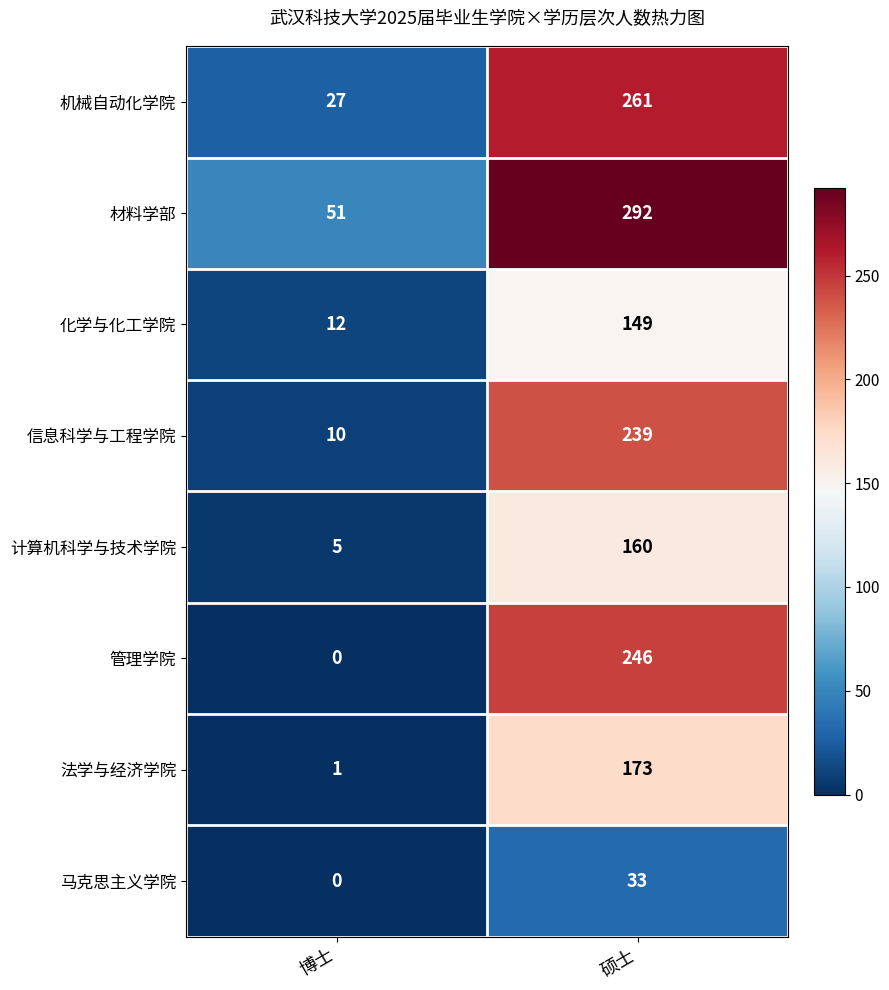

Which series has the largest range (max minus min)?

管理学院